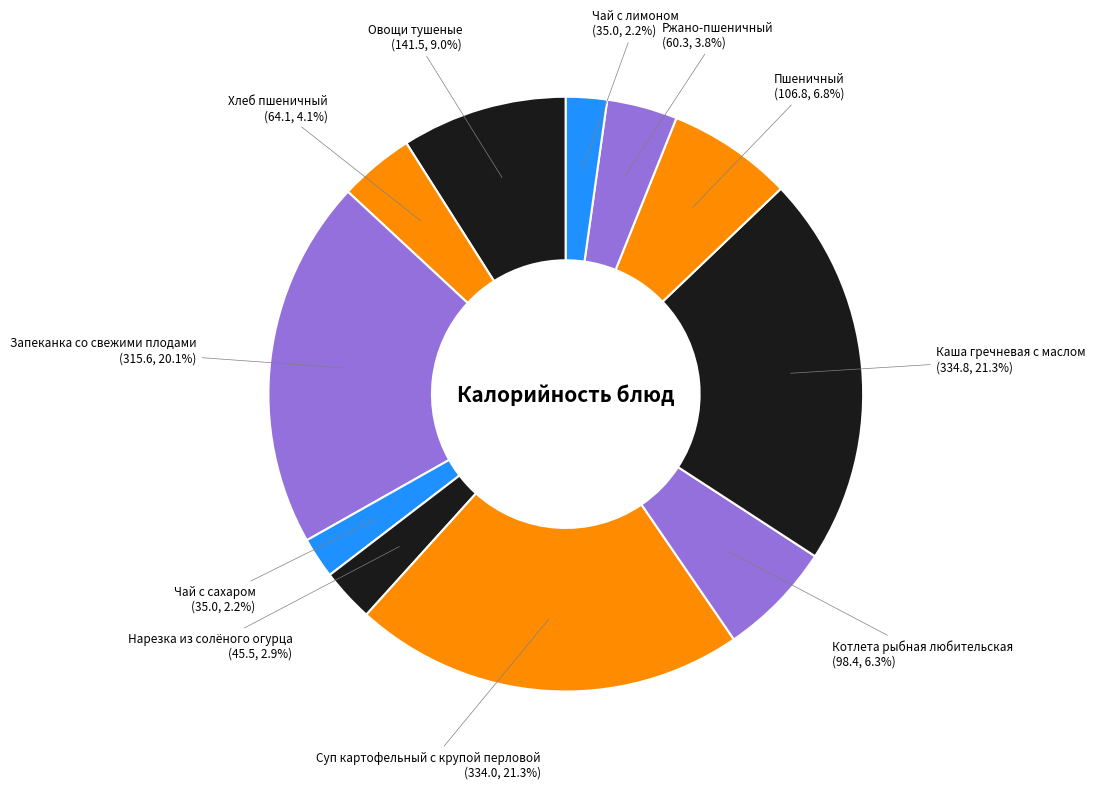

How many slices are in this pie chart?

11